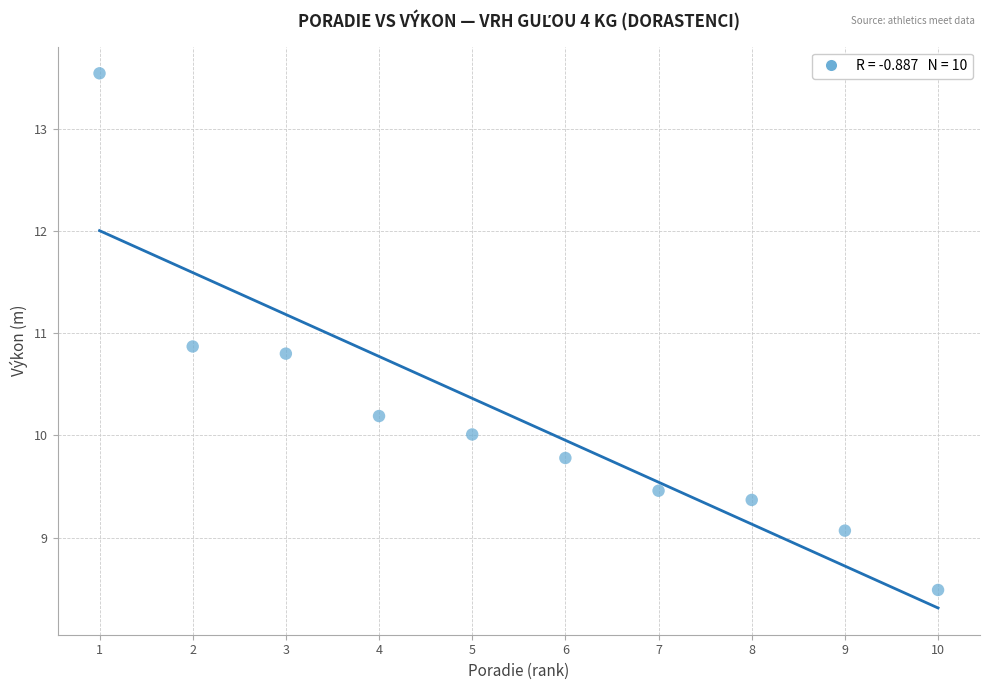

What Y value in the scatter plot is closest to 11?

10.9